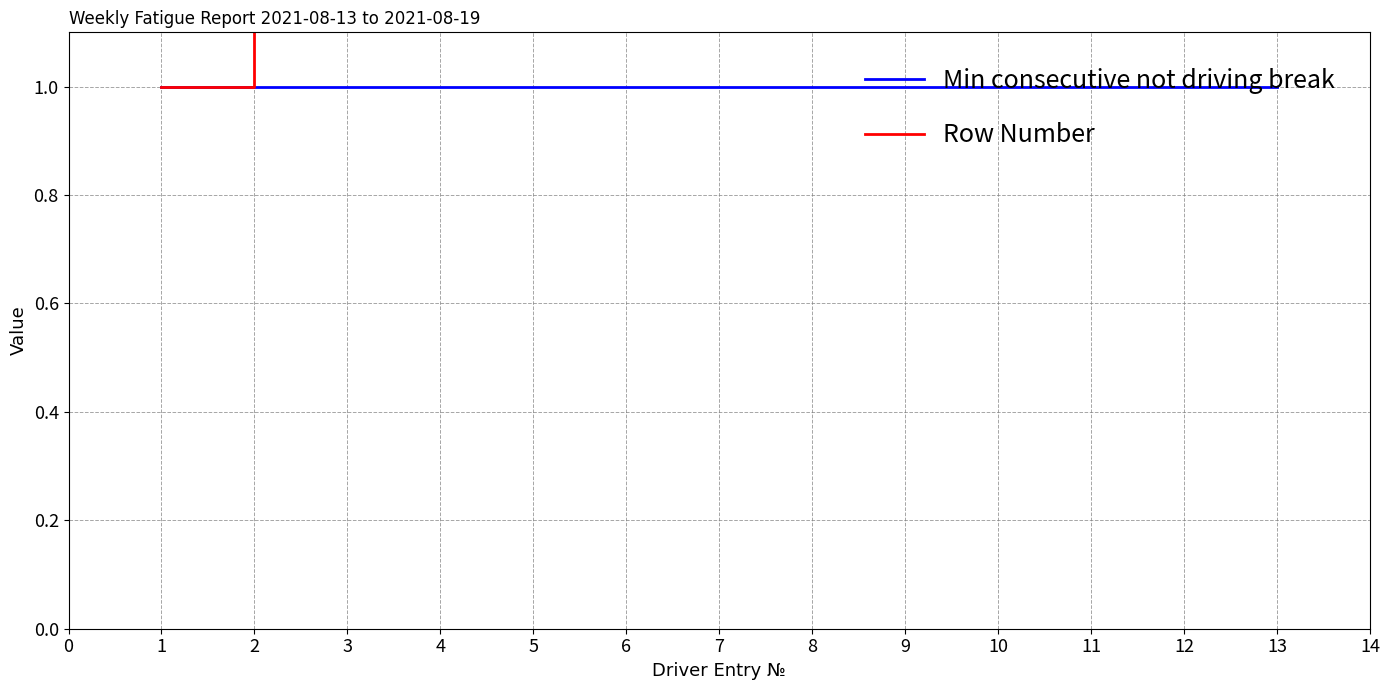

Is it true that Min consecutive not driving break equals 1 at 5?

True